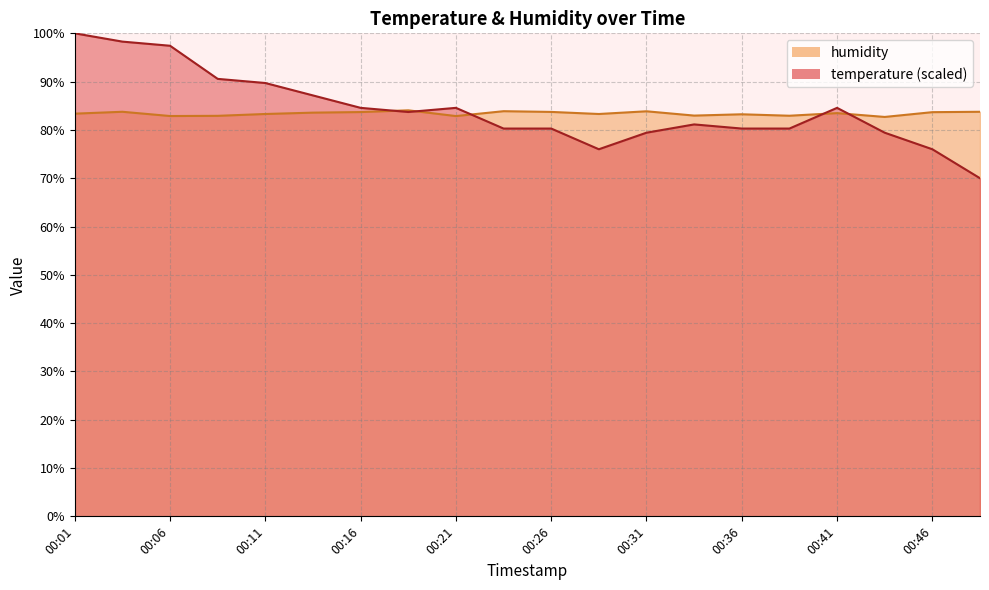

True or false: temperature has more than 0 points higher than both neighbors.

True